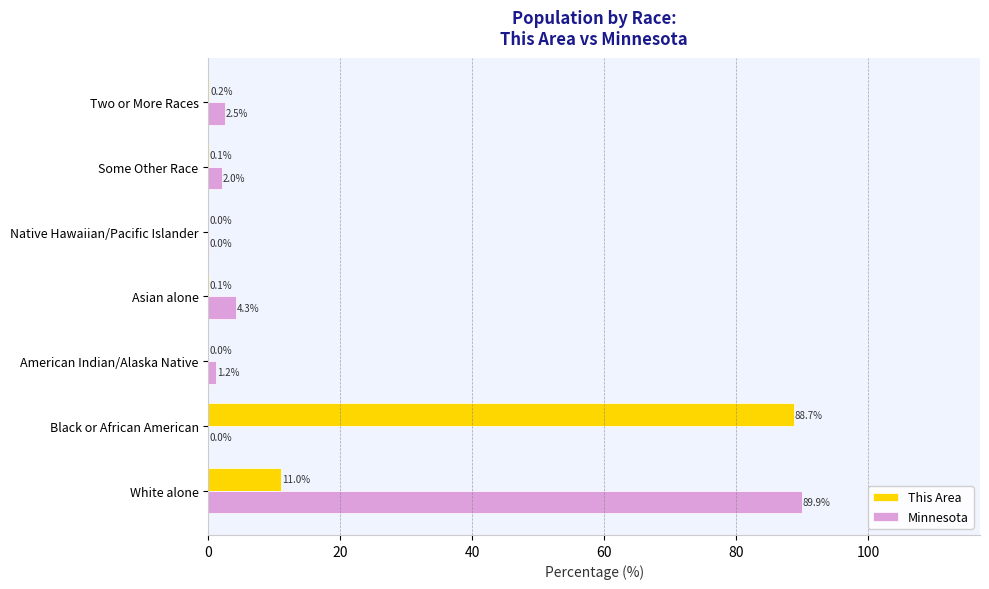

The Minnesota series shows 33.9 at White alone. True or false?

False